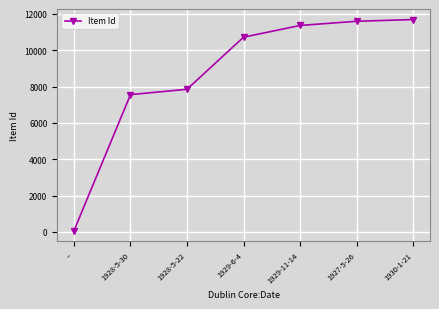

How many data points are less than 10718?

3